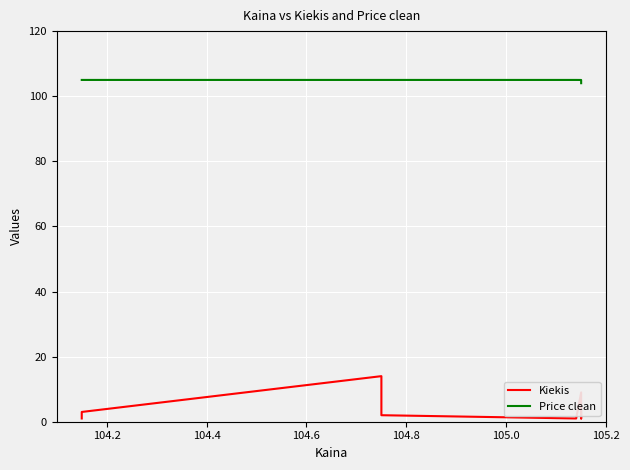

Reading left to right, extract all data points from this chart.

Kiekis: 1.0	3.0	14.0	2.0	1.0	9.0	9.0	9.0	1.0	4.0
Price clean: 105.0	105.0	105.0	105.0	105.0	105.0	104.6	104.6	104.0	104.0